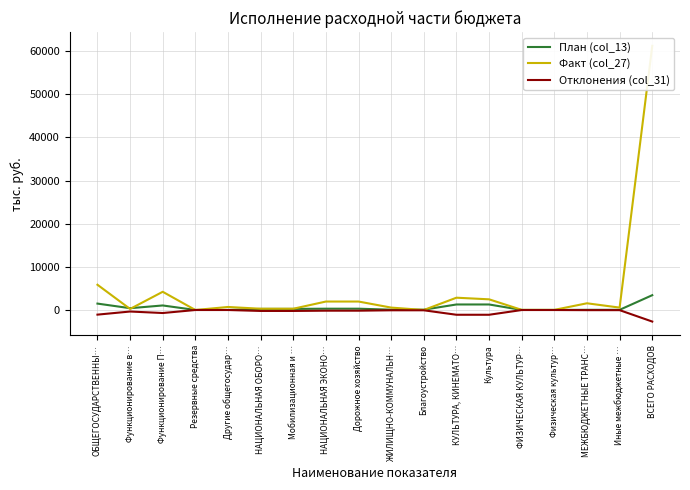

True or false: Отклонения (col_31) has a value of -161.5 at НАЦИОНАЛЬНАЯ ЭКОНО….

True